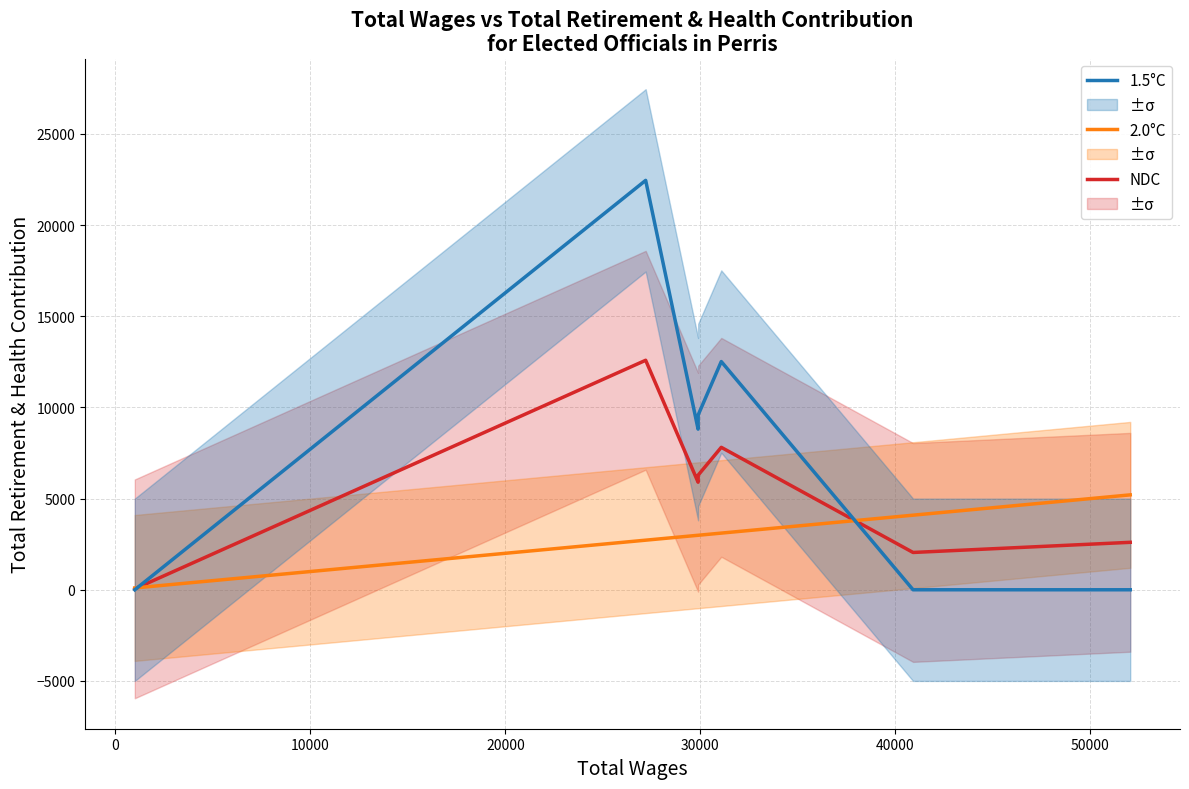

What is the difference between the maximum and minimum values in the 1.5°C series?

22451.0